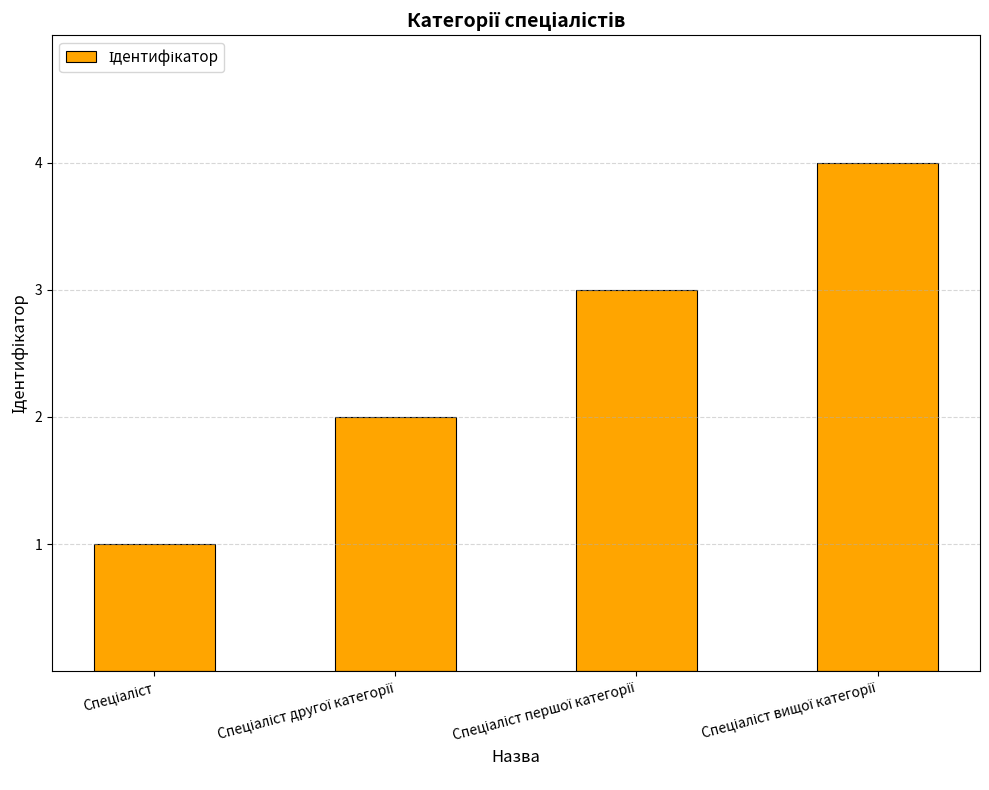

How many categories are shown in the chart?

4